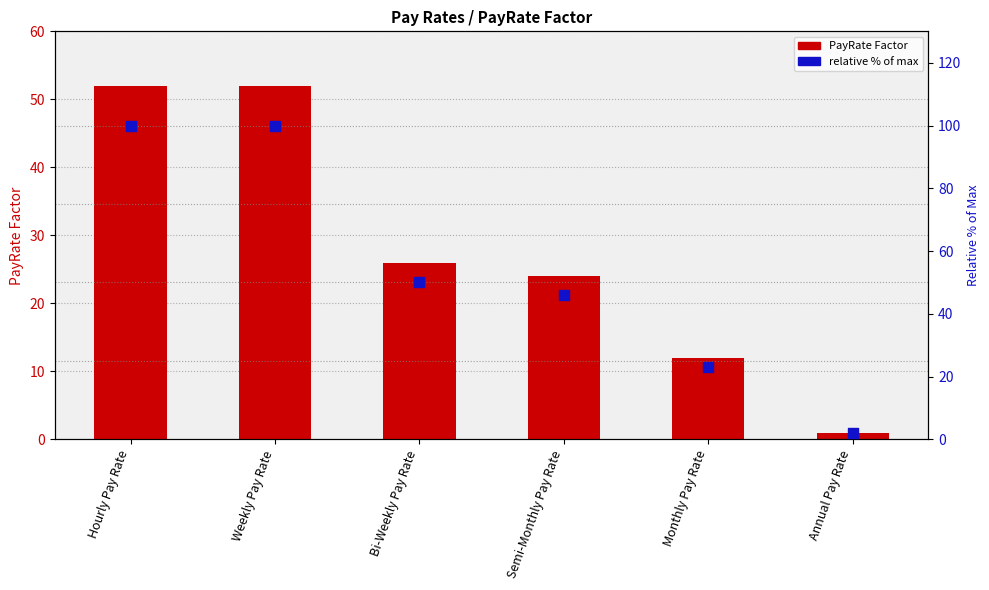

What is the total value across all series at Hourly Pay Rate?

152.0